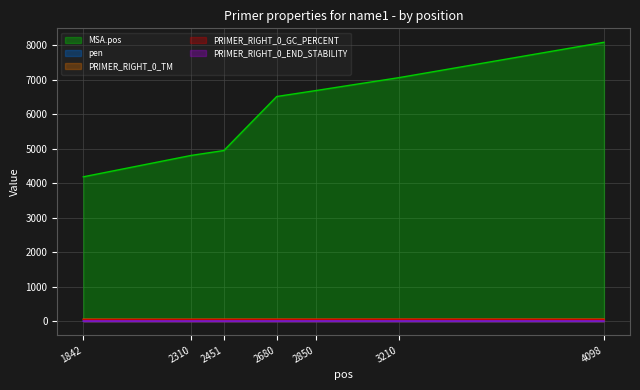

Rank the categories by PRIMER_RIGHT_0_GC_PERCENT value from lowest to highest.

1842, 2310, 2451, 4098, 2680, 2850, 3210